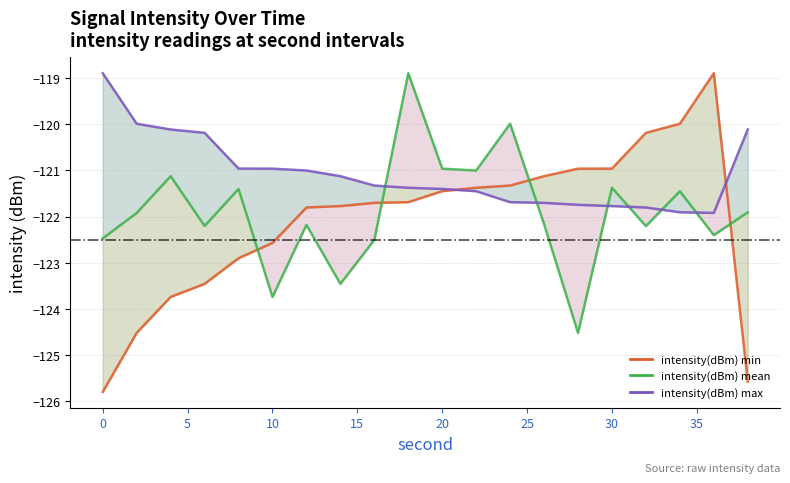

How many data points in intensity(dBm) min are less than -121?

15